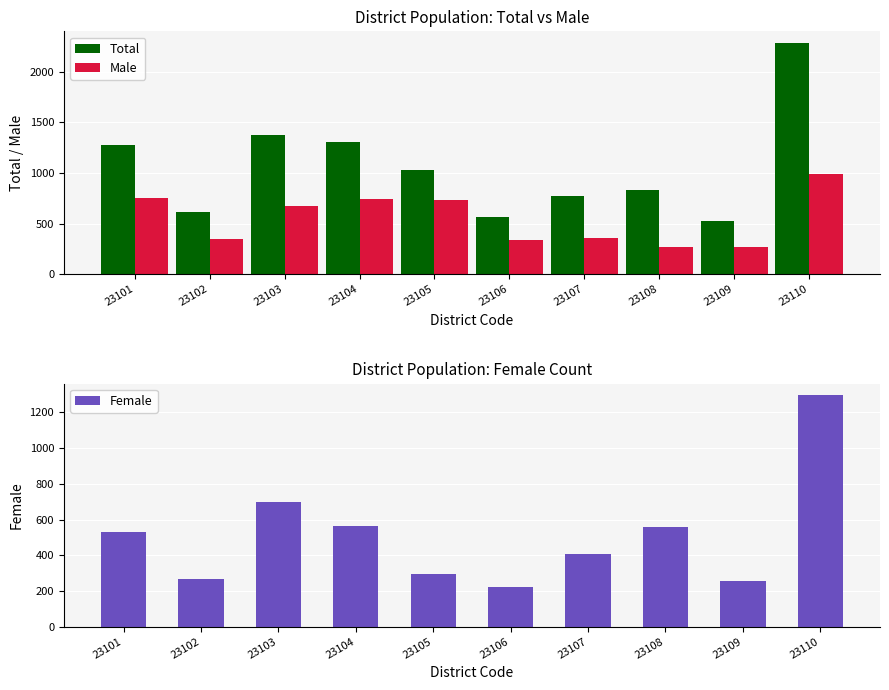

Is it true that Total equals 1400 at 23108?

False